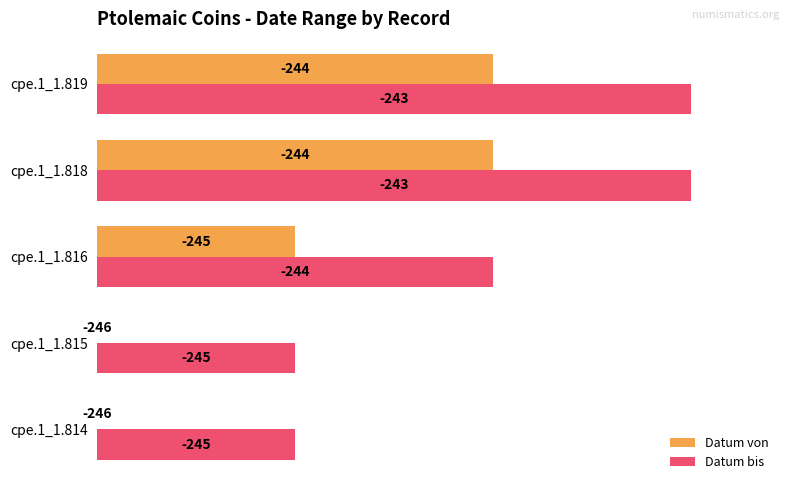

What are all the series names shown in the legend?

Datum von, Datum bis